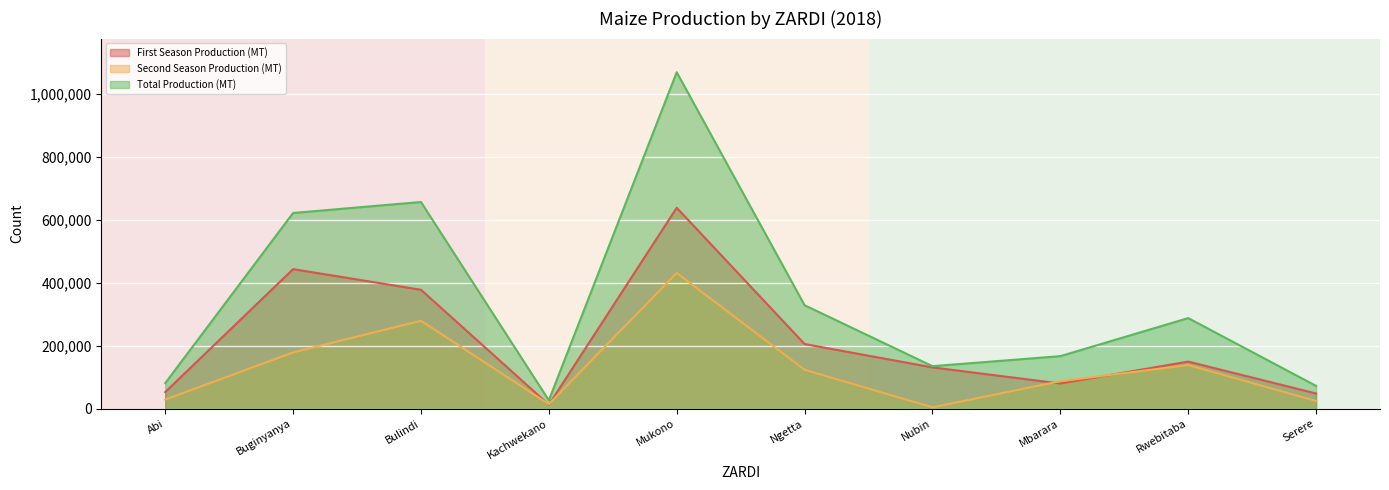

Reading left to right, list all the values displayed in this chart.

First Season Production (MT): Abi=52328	Buginyanya=442963	Bulindi=377379	Kachwekano=12279	Mukono=637965	Ngetta=205070	Nubin=130763	Mbarara=79597	Rwebitaba=149279	Serere=47853
Second Season Production (MT): Abi=28484	Buginyanya=178417	Bulindi=278906	Kachwekano=14000	Mukono=430650	Ngetta=123301	Nubin=3922	Mbarara=86927	Rwebitaba=138161	Serere=24188
Total Production (MT): Abi=80812	Buginyanya=621380	Bulindi=656285	Kachwekano=26279	Mukono=1068615	Ngetta=328371	Nubin=134685	Mbarara=166524	Rwebitaba=287440	Serere=72041